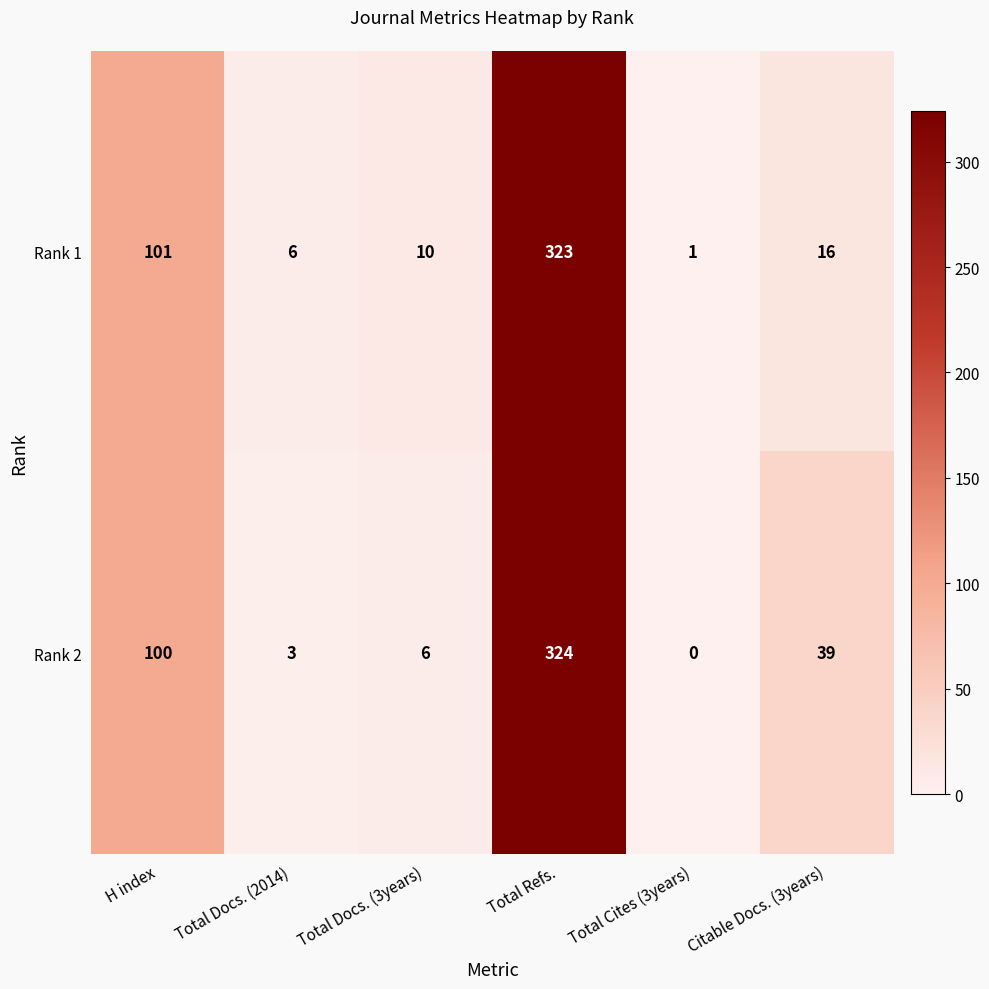

Which series changed the most between Total Docs. (2014) and Total Cites (3years)?

Rank 1